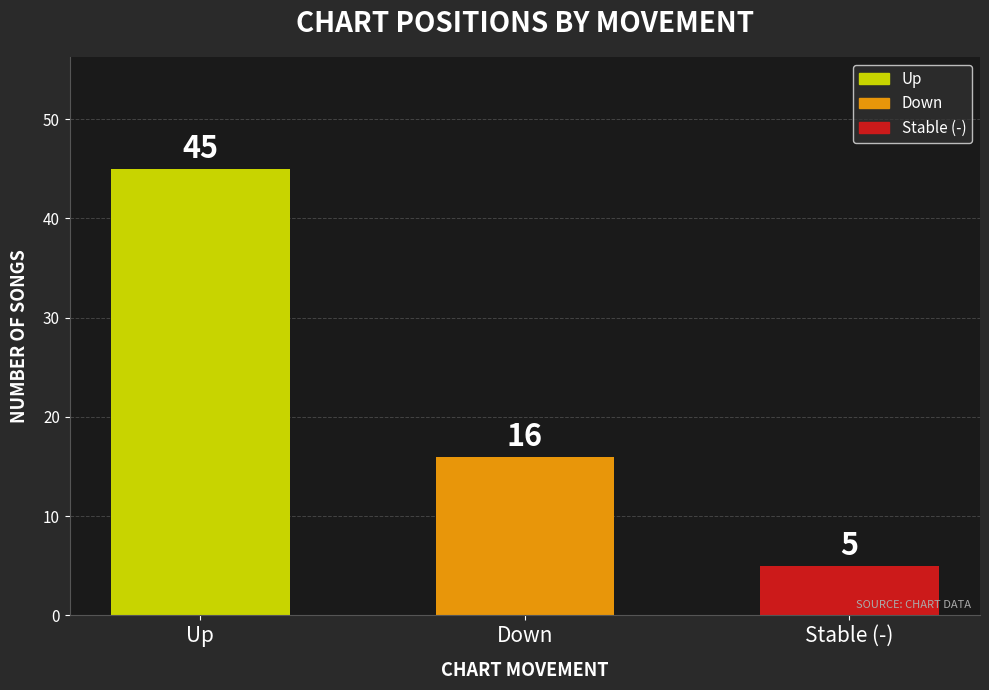

Where is the data nearest to the value 25?

Down